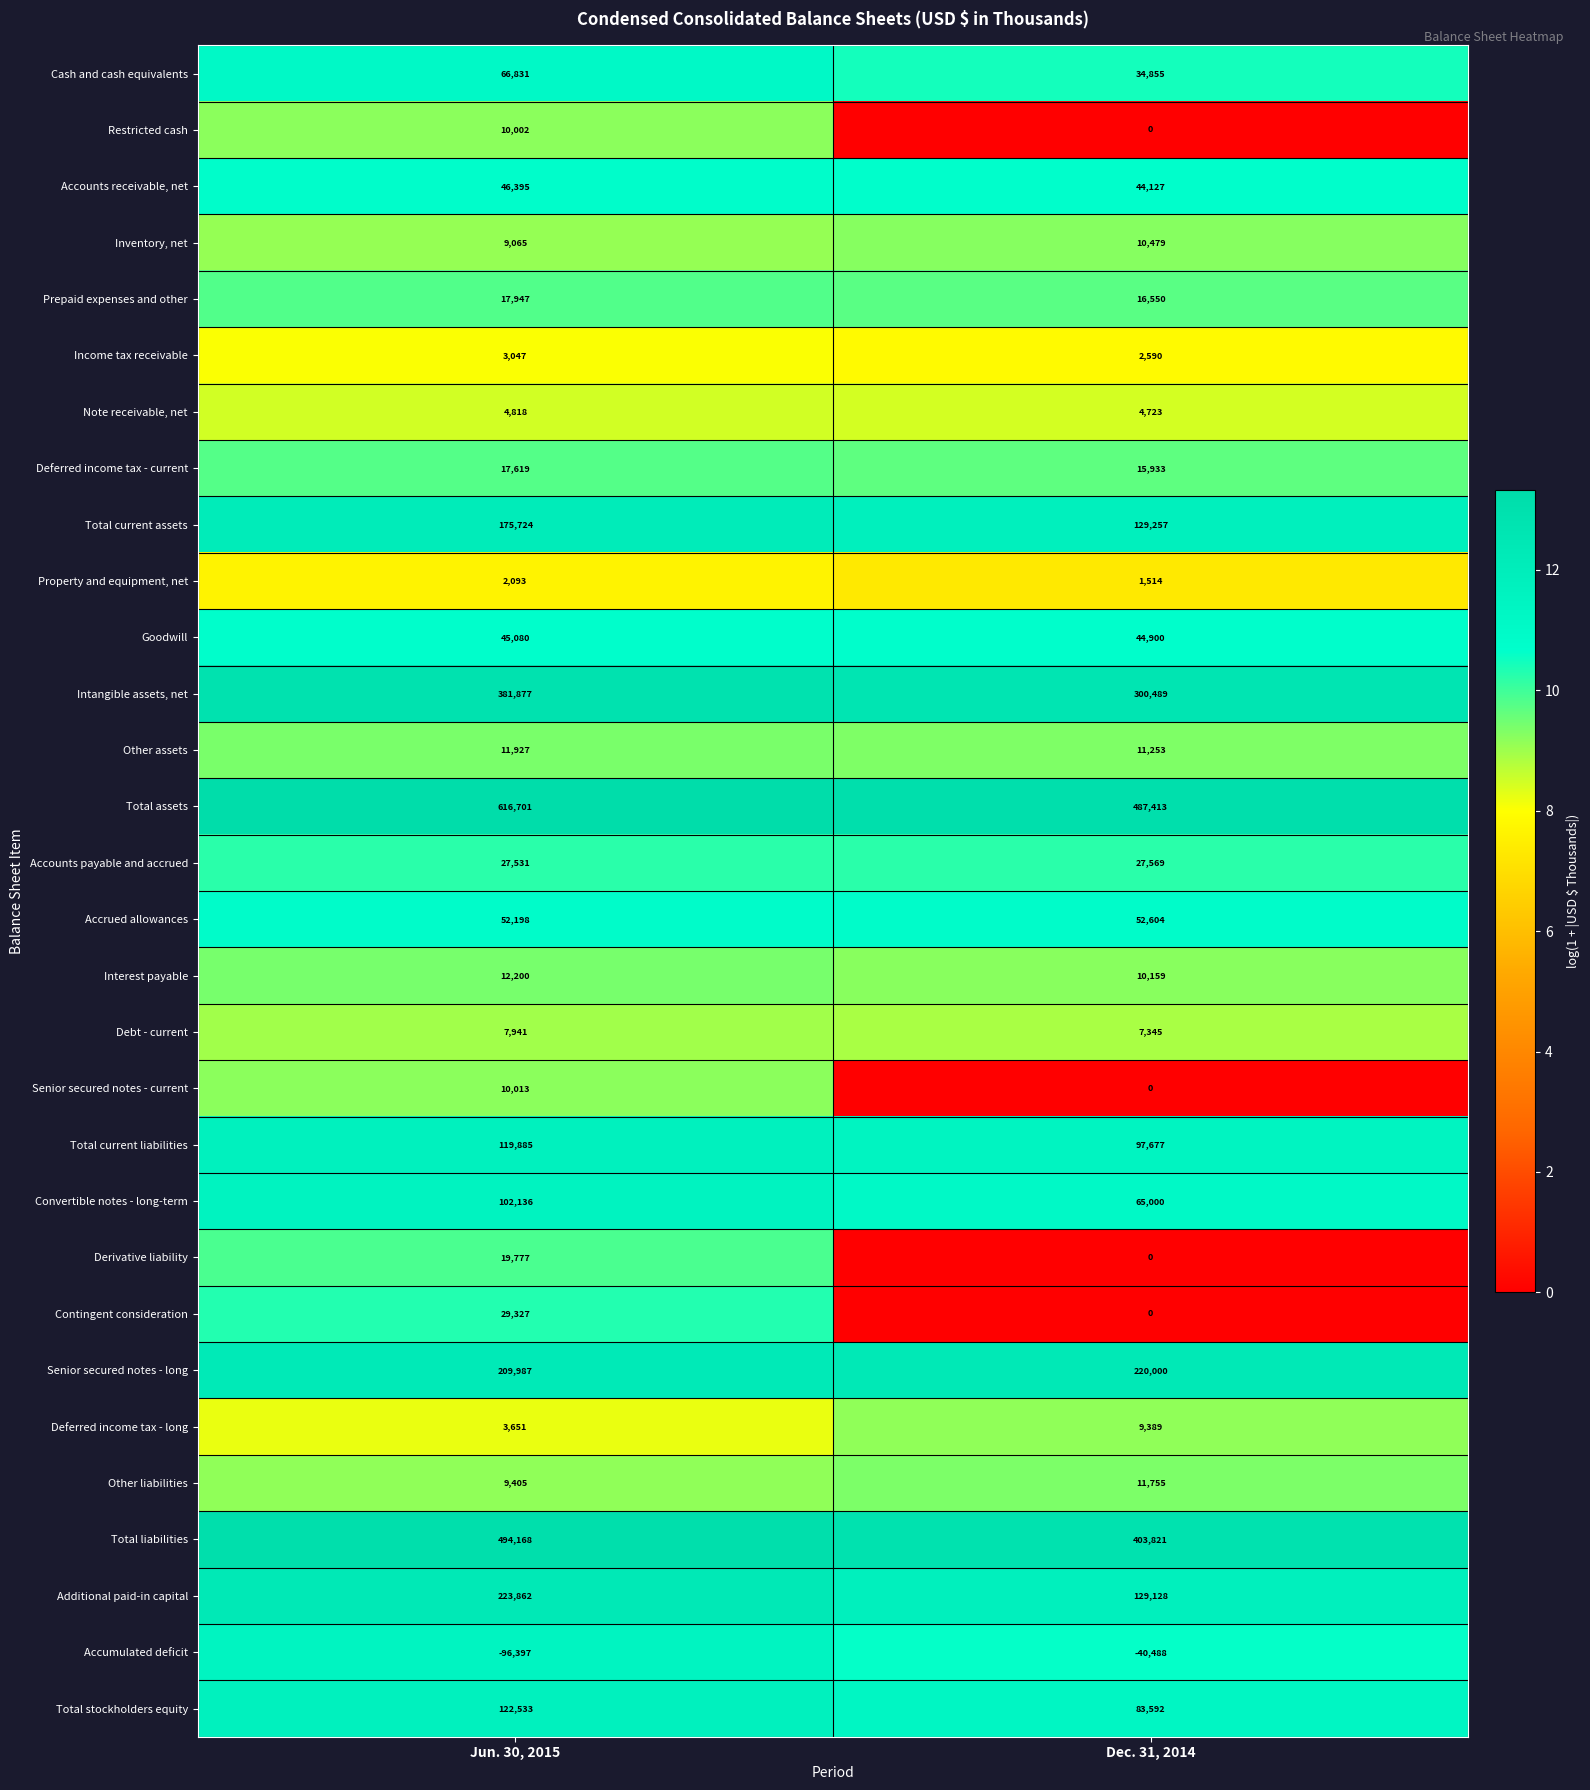

Count the number of categories in the chart.

2